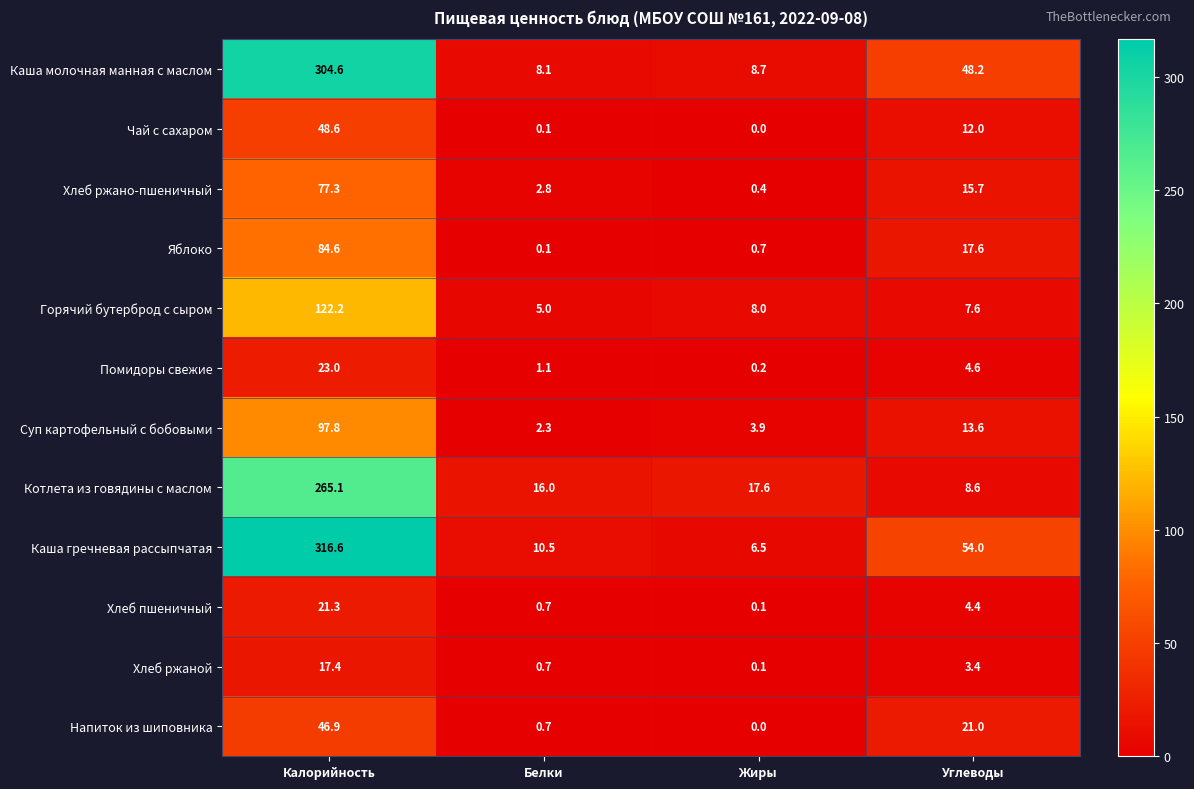

At which label does Суп картофельный с бобовыми first exceed 13?

Калорийность